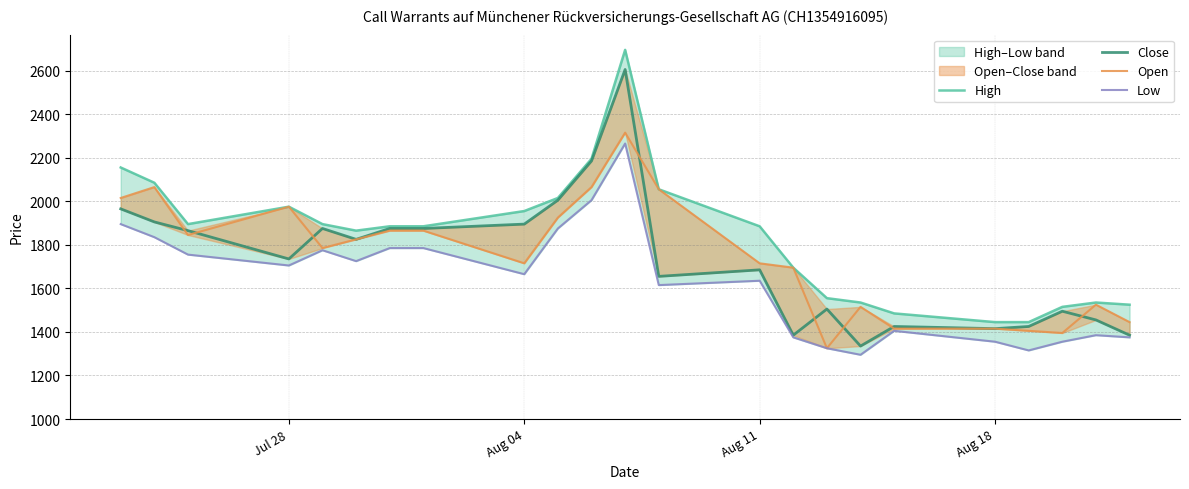

In Open, how many points are higher than both neighbors (excluding endpoints)?

5